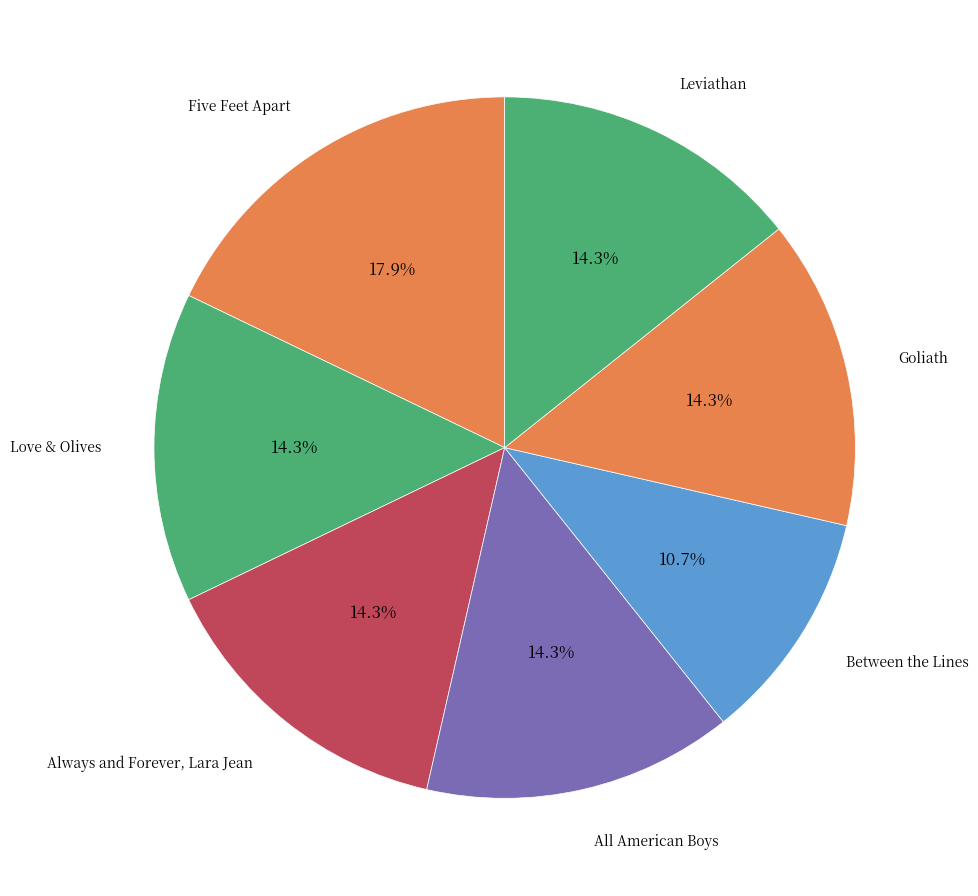

How many slices are in this pie chart?

7